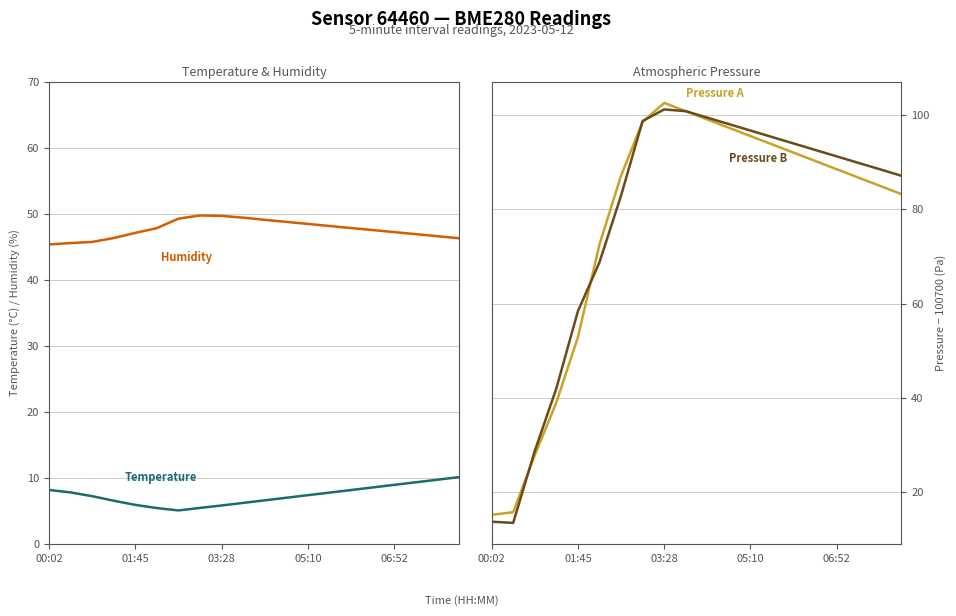

What position from the left is 13?

14